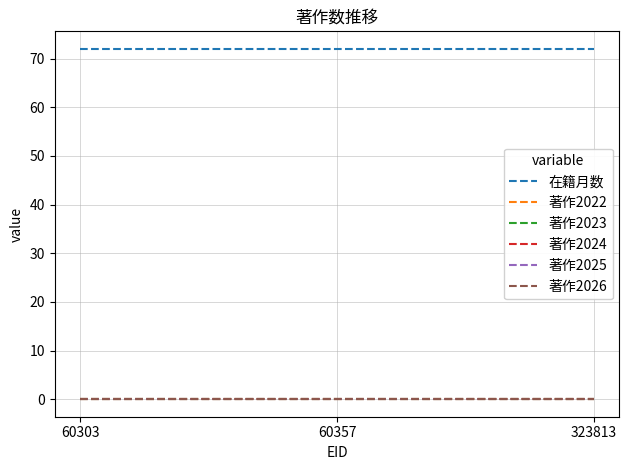

List the series in order of their peak value, highest first.

在籍月数, 著作2022, 著作2023, 著作2024, 著作2025, 著作2026